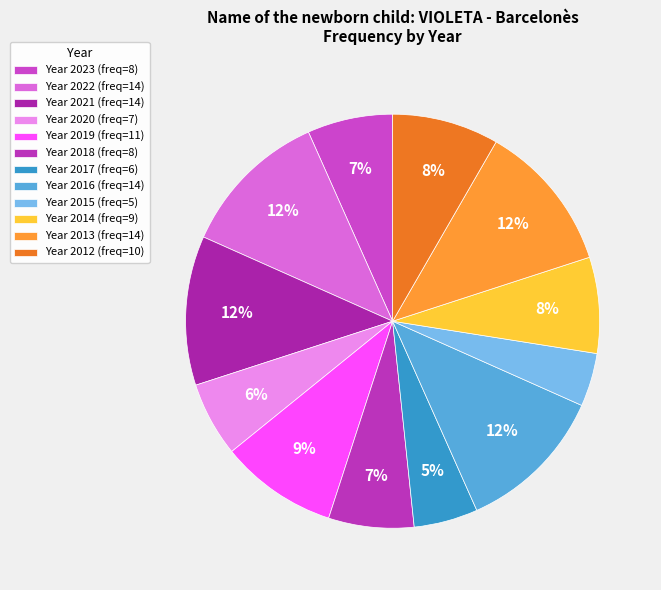

To the nearest percent, what is the average slice percentage?

8%